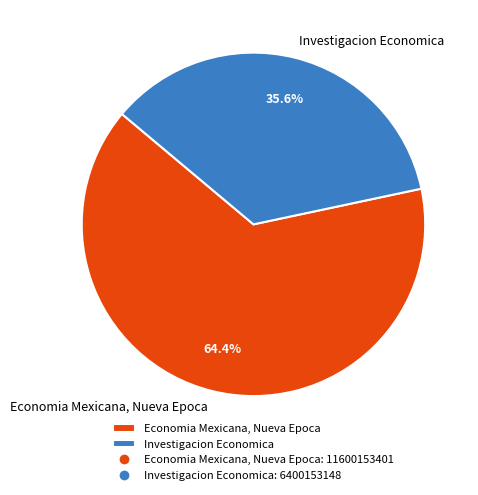

Which category has the biggest portion of the pie?

Economia Mexicana, Nueva Epoca